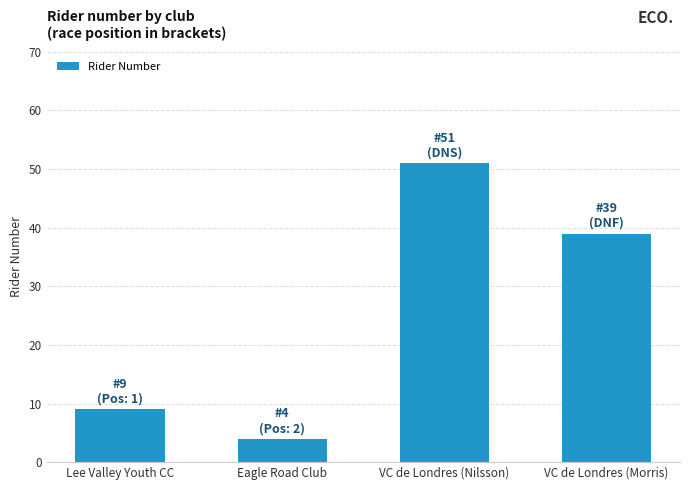

Are the bars grouped side by side (vs. stacked)?

No